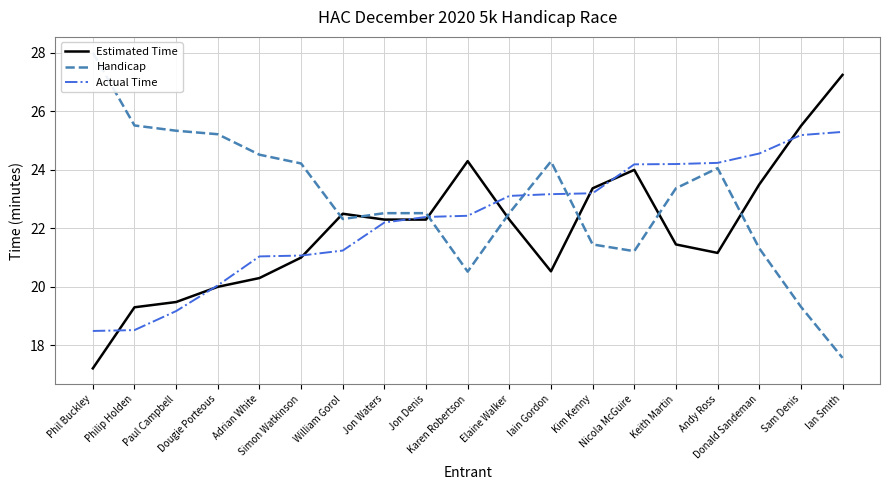

Does the chart display data point markers on the line(s)?

No